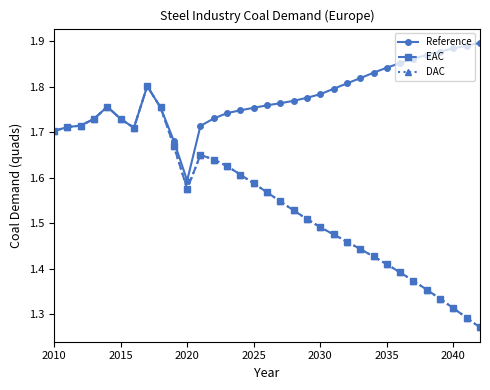

Which series has the largest total across all categories?

Reference